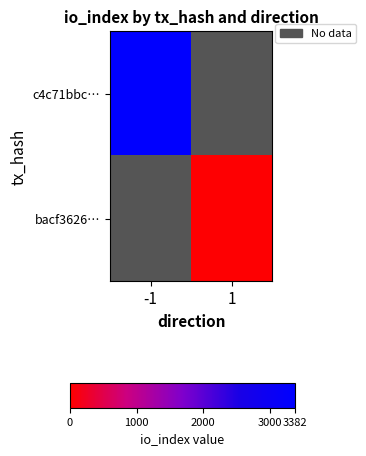

List the labels in order of c4c71bbc… value, smallest first.

-1, 1